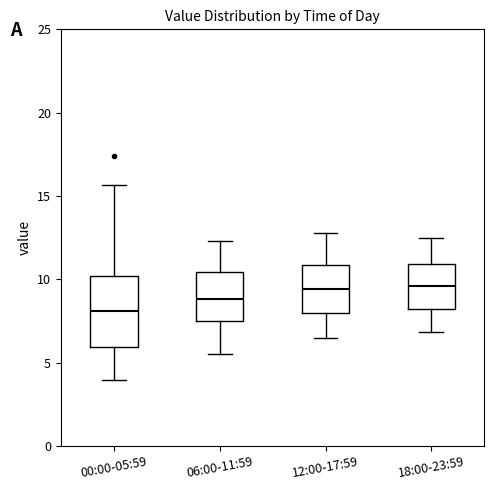

Where is the upper edge of the box for 12:00-17:59 on the y-axis? The values are not printed on the chart, so give them approximately, as read against the axis.

11.0